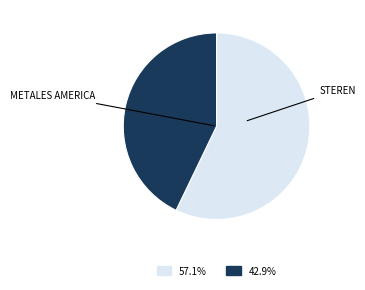

Is there a majority slice in this chart?

Yes